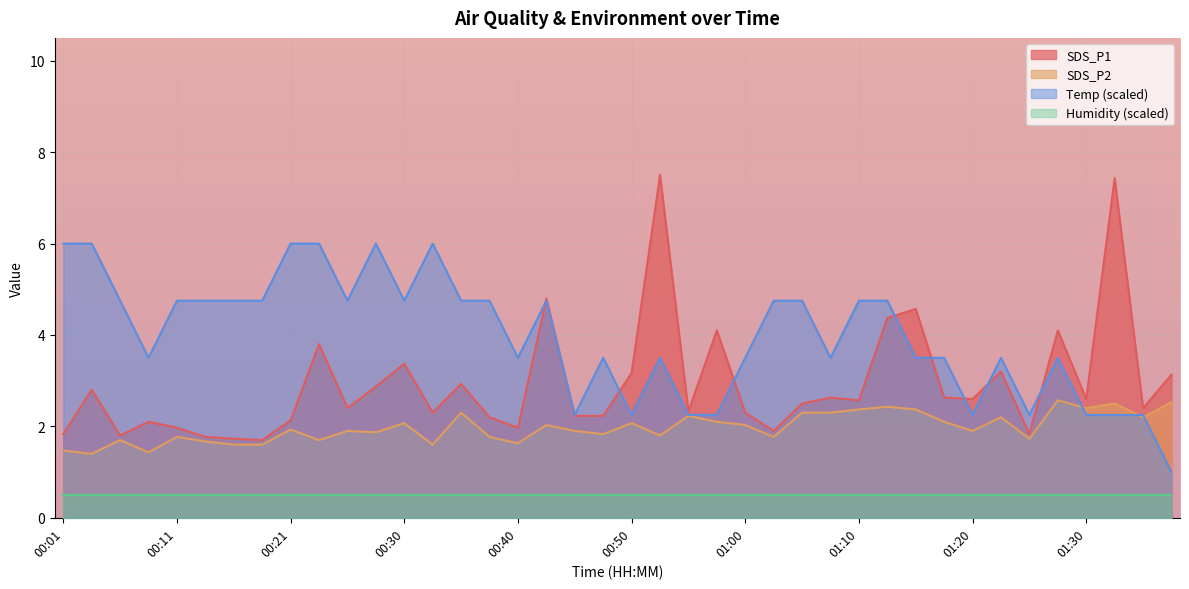

What is the sum of the Temp values at 01:35 and 01:05?

7.0